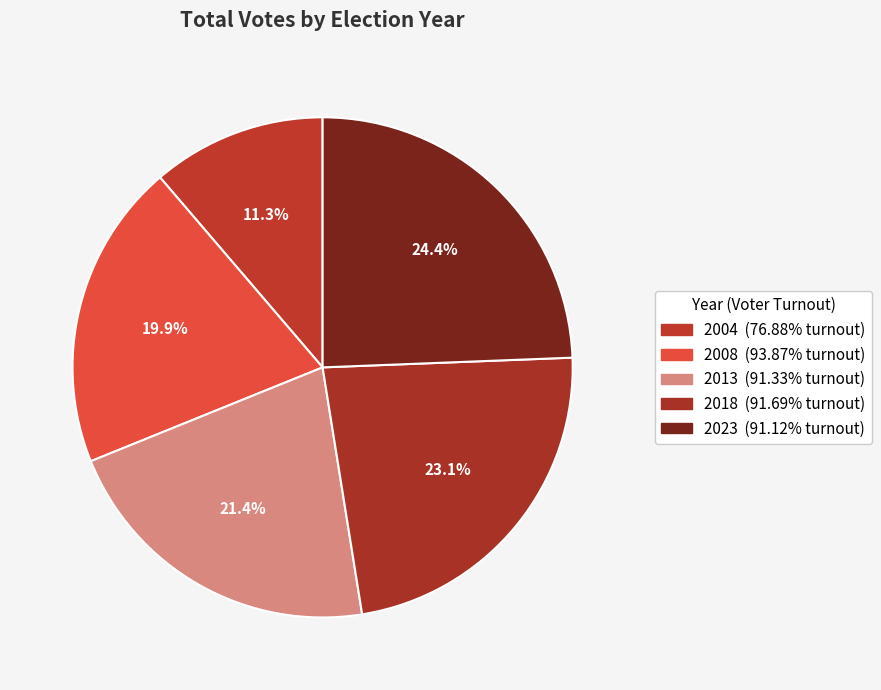

Is it true that 2008 is 20% of the pie?

True